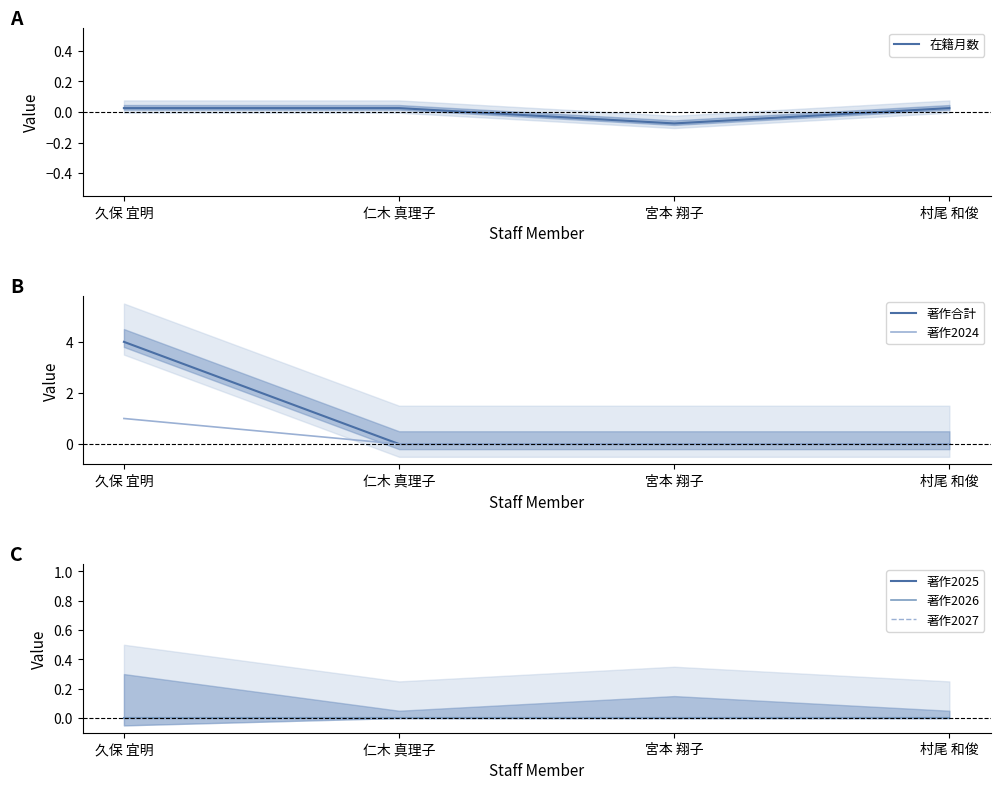

How many times do 在籍月数 and 著作2027 cross each other?

2